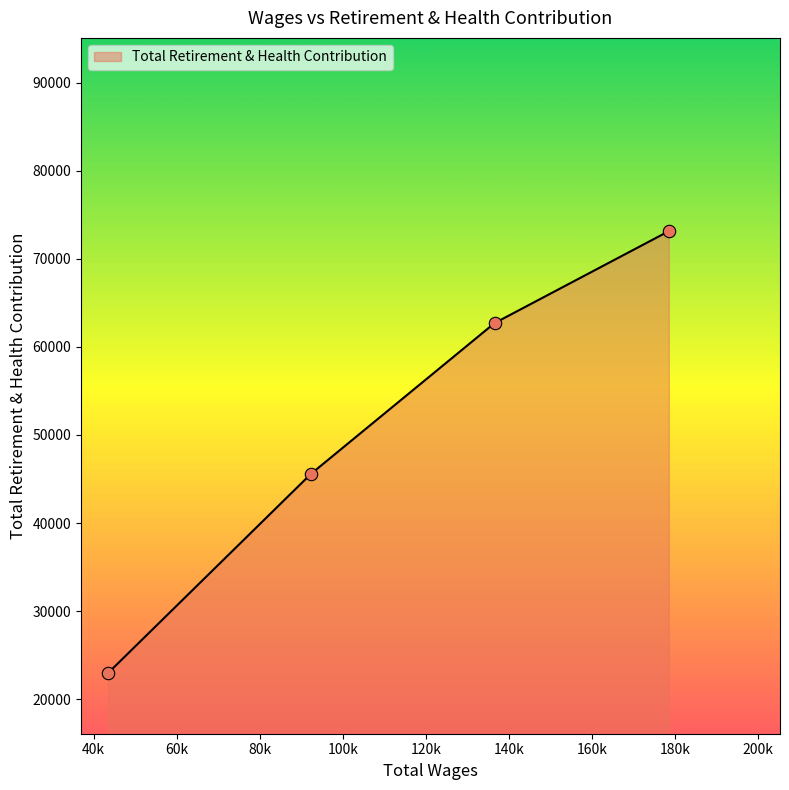

What is the greatest value displayed?

73131